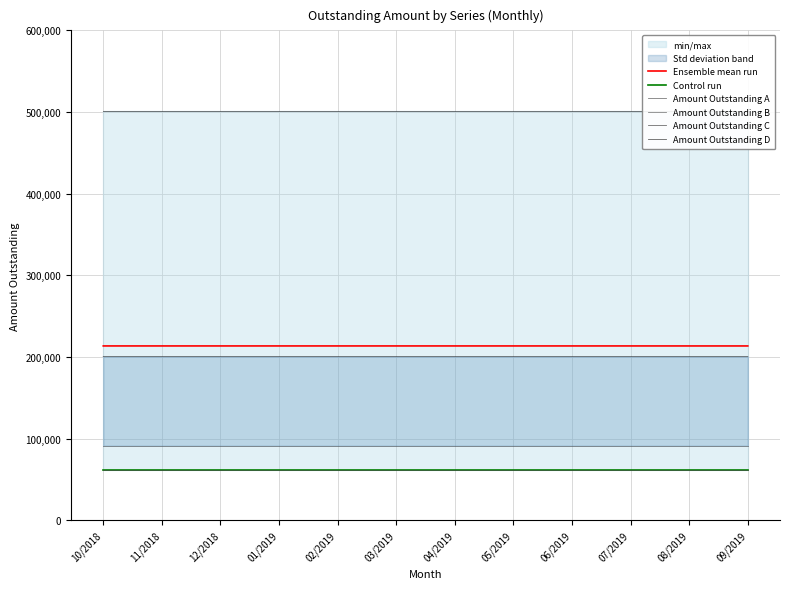

Which series has the largest total across all categories?

Amount Outstanding D